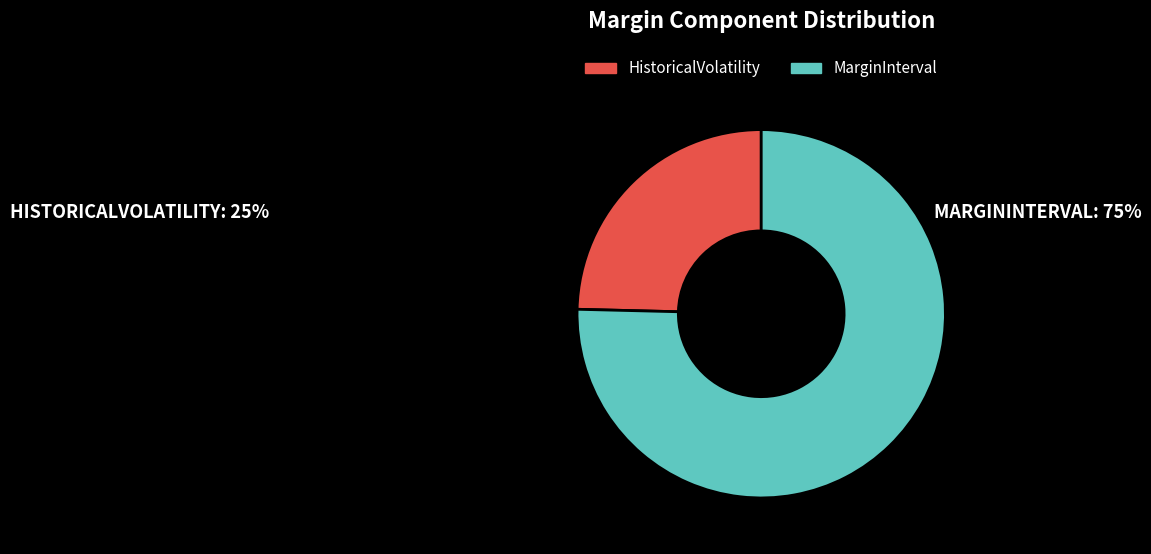

How many segments does this pie chart have?

2